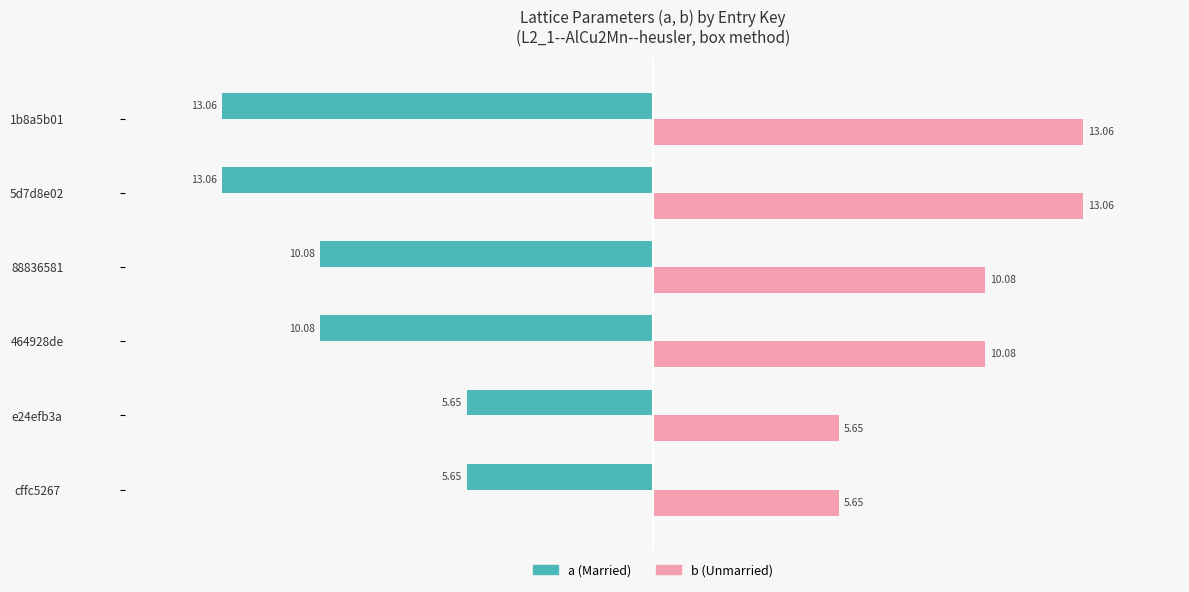

What is the difference between the highest and lowest values at cffc5267?

11.3